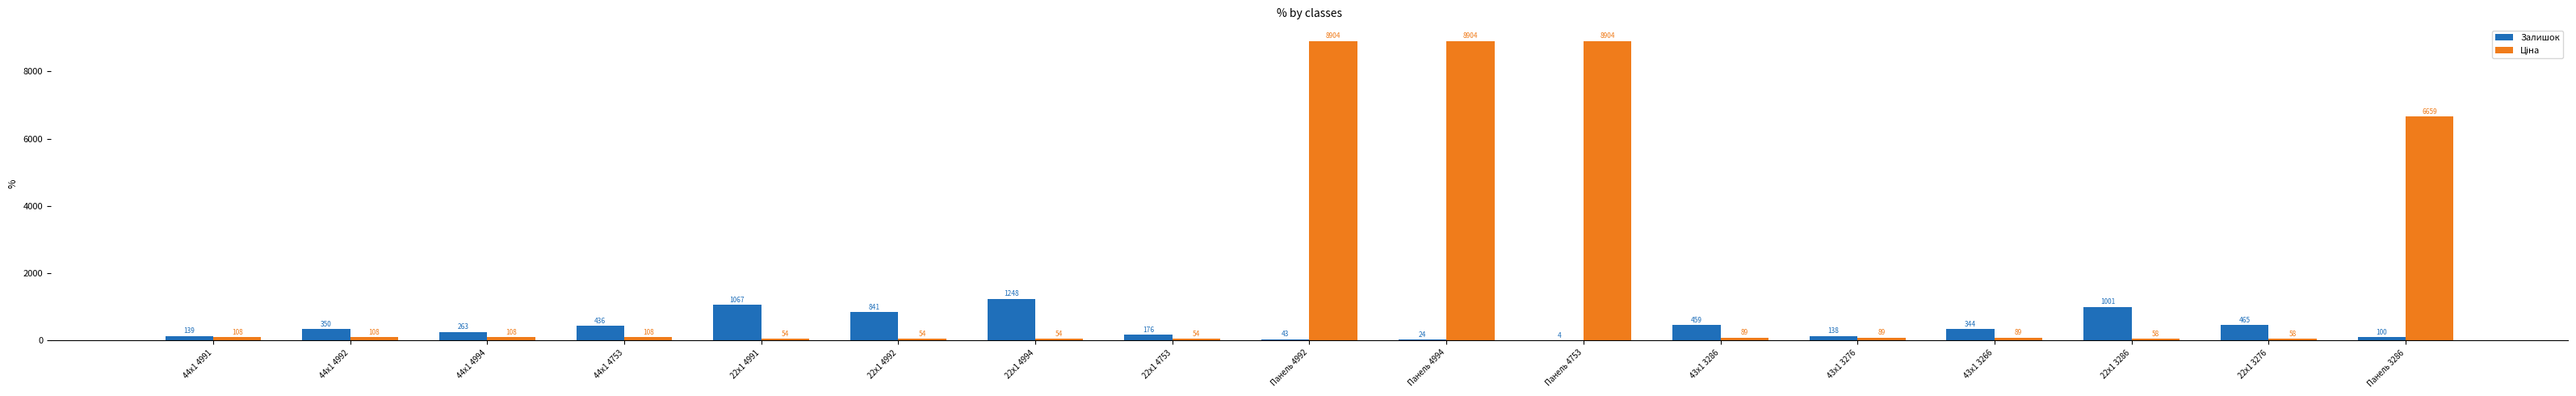

At which category is the sum across all series the highest?

Панель 4992